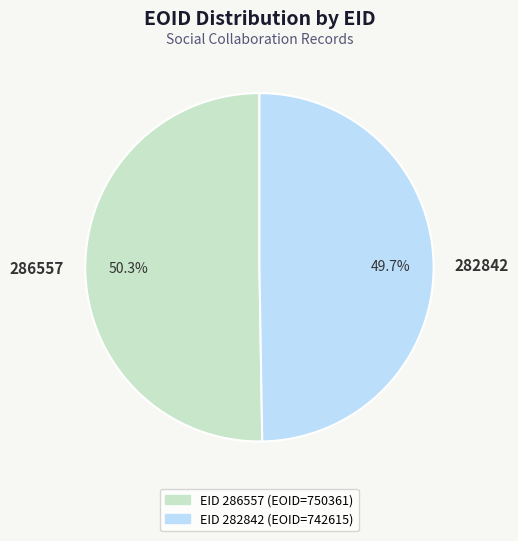

To the nearest percent, what is the combined percentage of 286557 and 282842?

100%